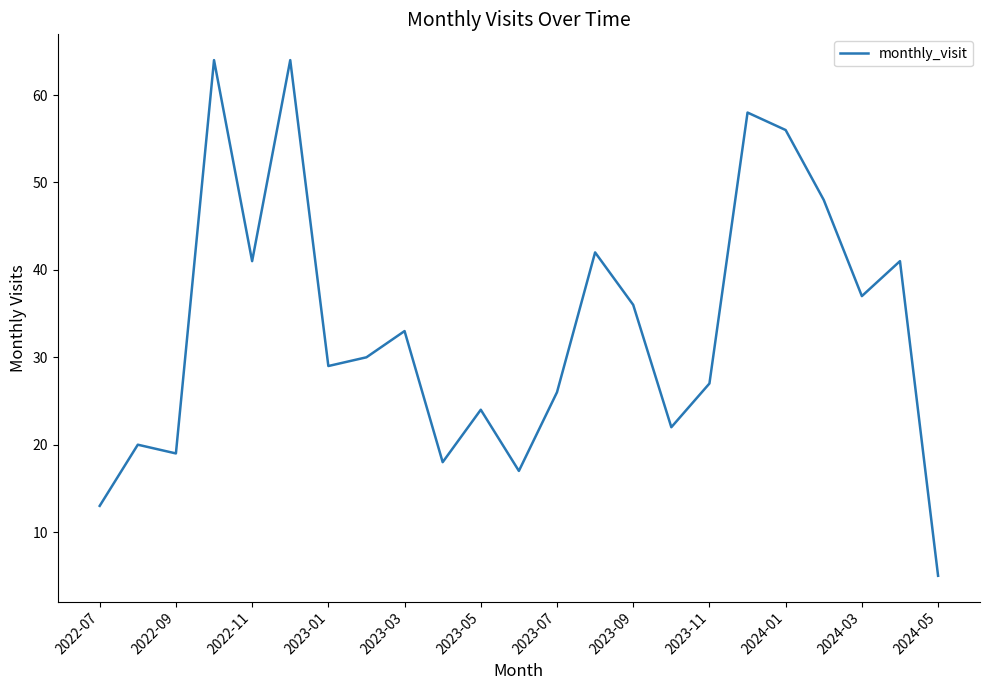

What is the difference between the maximum and minimum values?

59